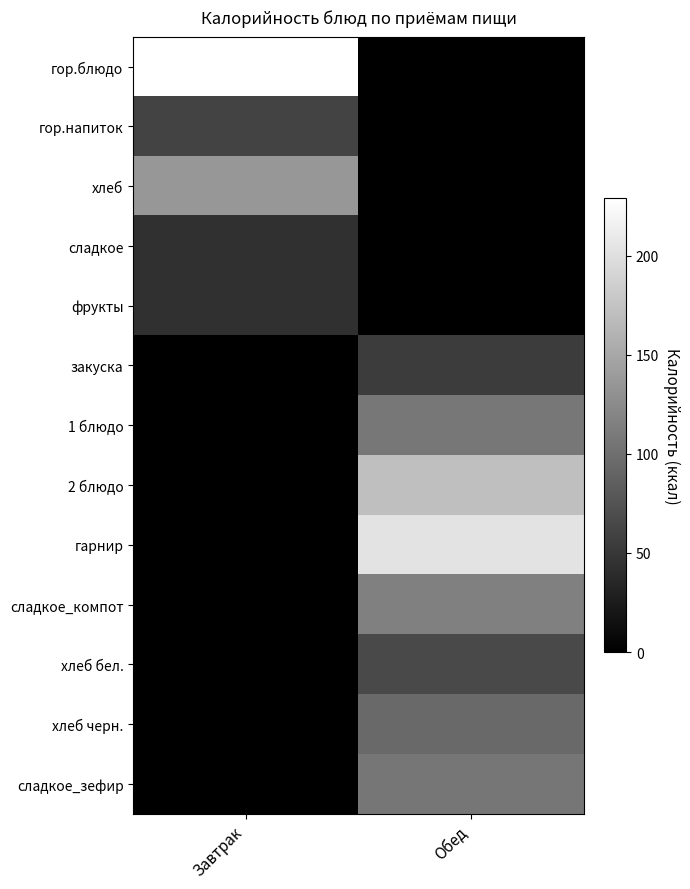

Reading left to right, list all the values displayed in this chart.

гор.блюдо: Завтрак=229.0	Обед=0.0
гор.напиток: Завтрак=60.0	Обед=0.0
хлеб: Завтрак=135.5	Обед=0.0
сладкое: Завтрак=43.0	Обед=0.0
фрукты: Завтрак=44.4	Обед=0.0
закуска: Завтрак=0.0	Обед=54.0
1 блюдо: Завтрак=0.0	Обед=107.2
2 блюдо: Завтрак=0.0	Обед=171.2
гарнир: Завтрак=0.0	Обед=203.5
сладкое_компот: Завтрак=0.0	Обед=115.0
хлеб бел.: Завтрак=0.0	Обед=67.0
хлеб черн.: Завтрак=0.0	Обед=95.2
сладкое_зефир: Завтрак=0.0	Обед=105.7